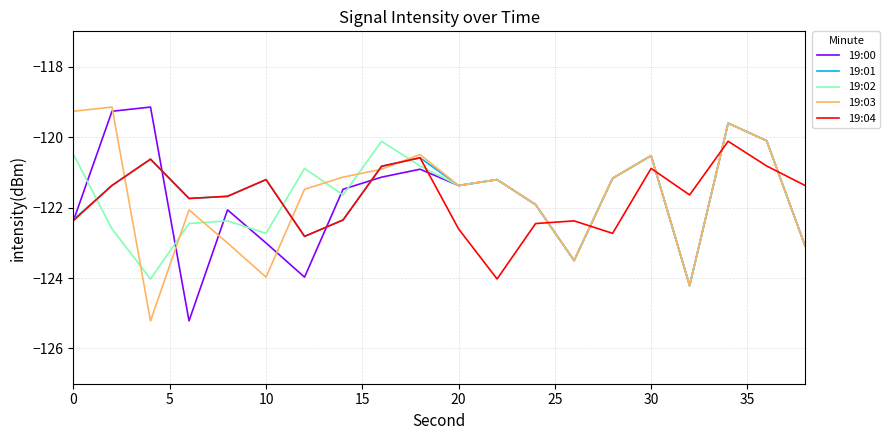

What is the average value of the 19:04 series?

-121.7